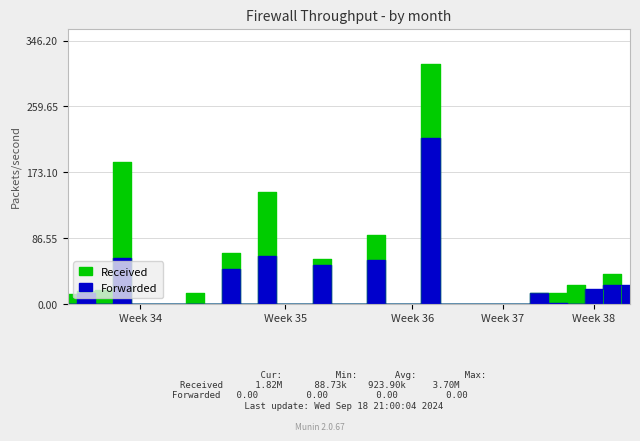

What is the difference between the maximum and second lowest values in the Received series?

314.7